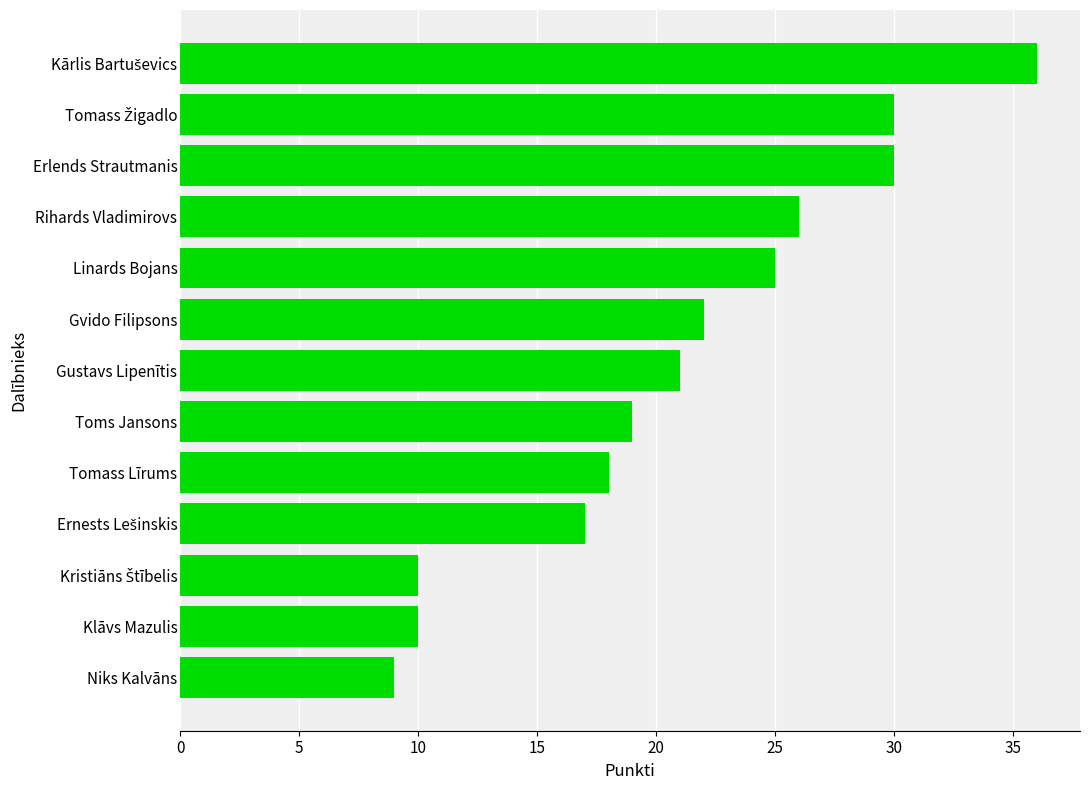

Reading top to bottom, what are all the values shown in this chart?

36	30	30	26	25	22	21	19	18	17	10	10	9